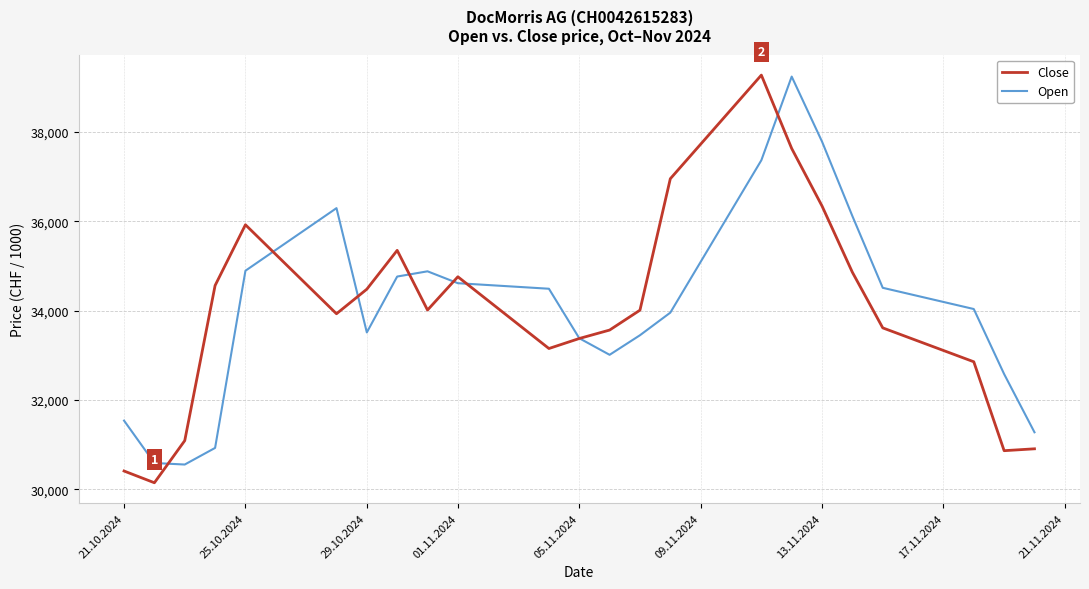

What is the highest value of the Close series?

39275